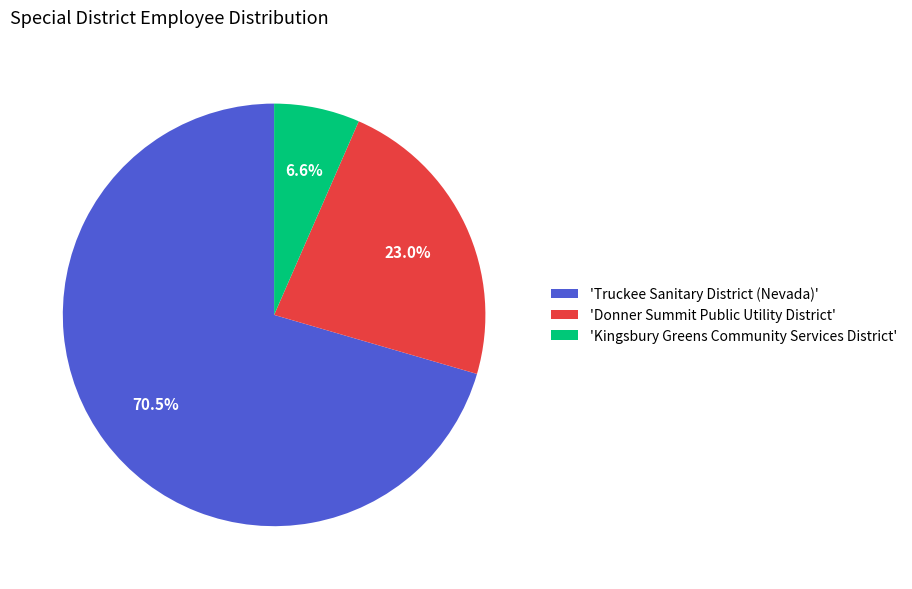

Rank the categories by value from highest to lowest.

'Truckee Sanitary District (Nevada)', 'Donner Summit Public Utility District', 'Kingsbury Greens Community Services District'